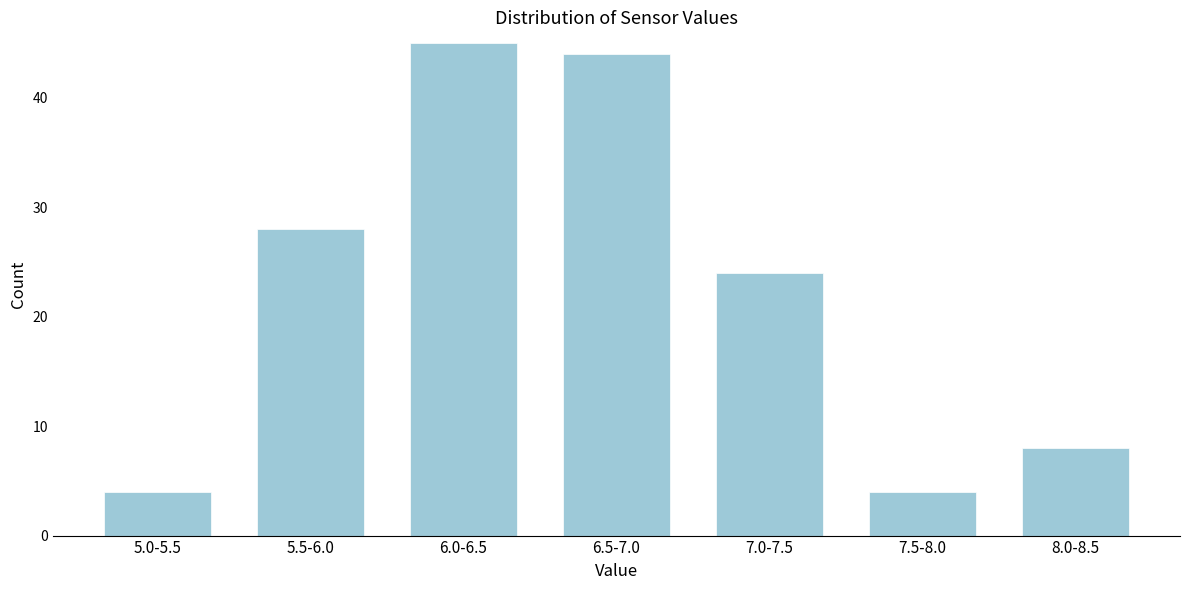

Reading right to left, list all the values displayed in this chart.

8.0-8.5=8	7.5-8.0=4	7.0-7.5=24	6.5-7.0=44	6.0-6.5=45	5.5-6.0=28	5.0-5.5=4